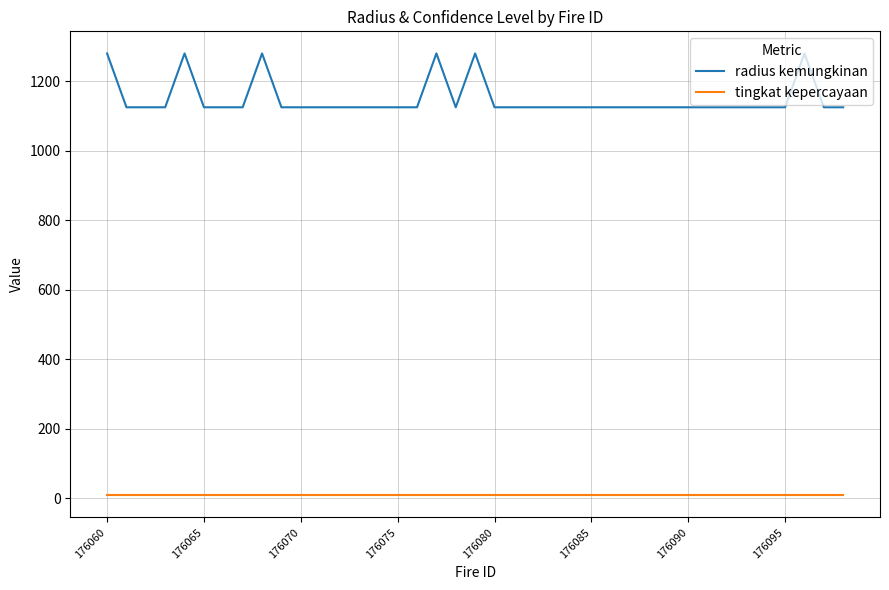

Which series has the largest total across all categories?

radius kemungkinan